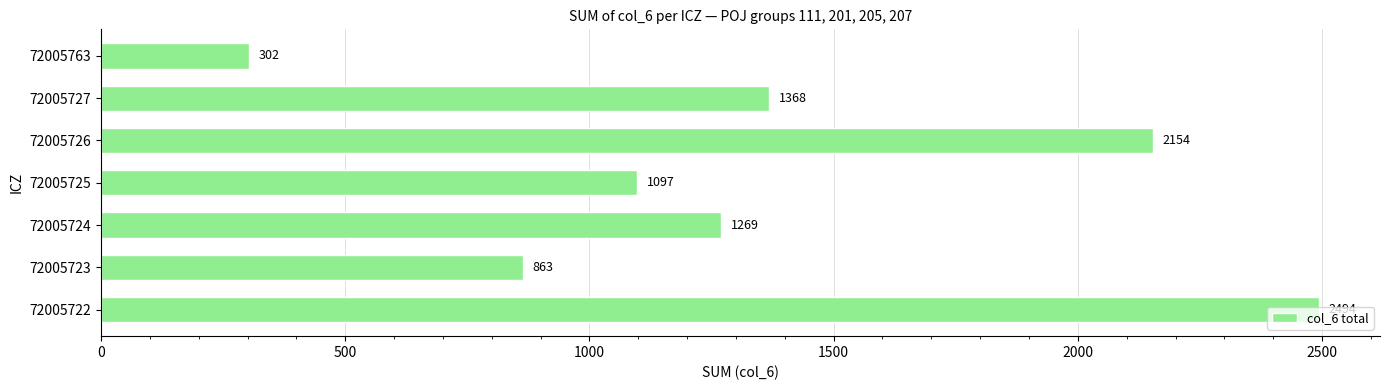

List the labels in order of value, largest first.

72005722, 72005726, 72005727, 72005724, 72005725, 72005723, 72005763